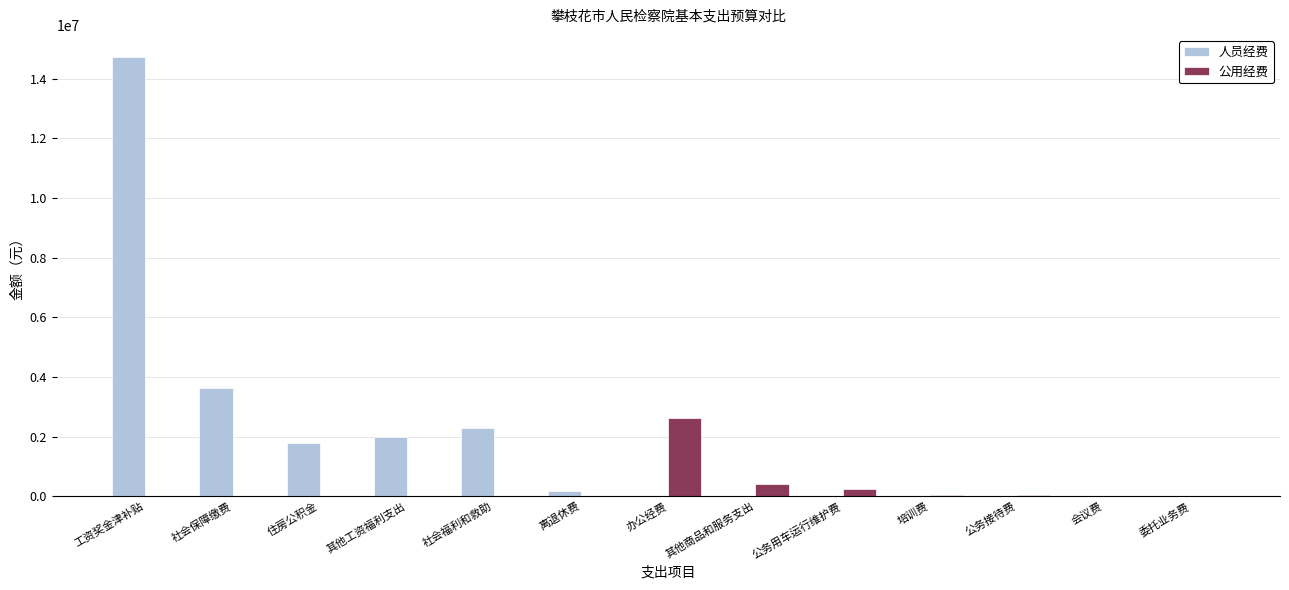

Read the 公用经费 value at 会议费.

21500.0